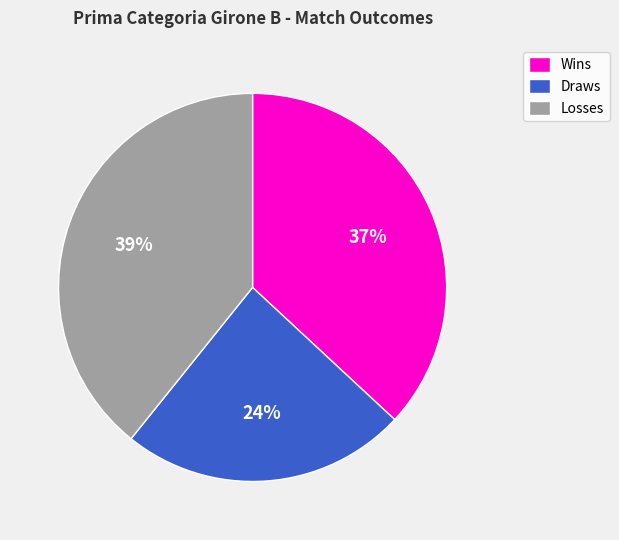

Is the sum of Losses and Draws greater than half?

Yes